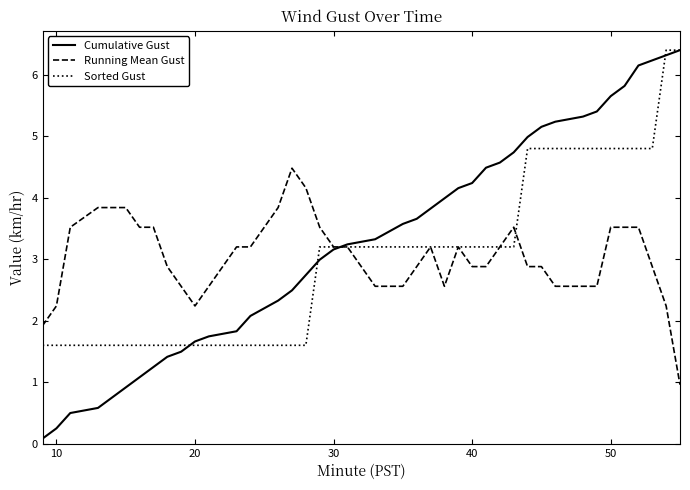

At how many categories does at least one series exceed 1?

40